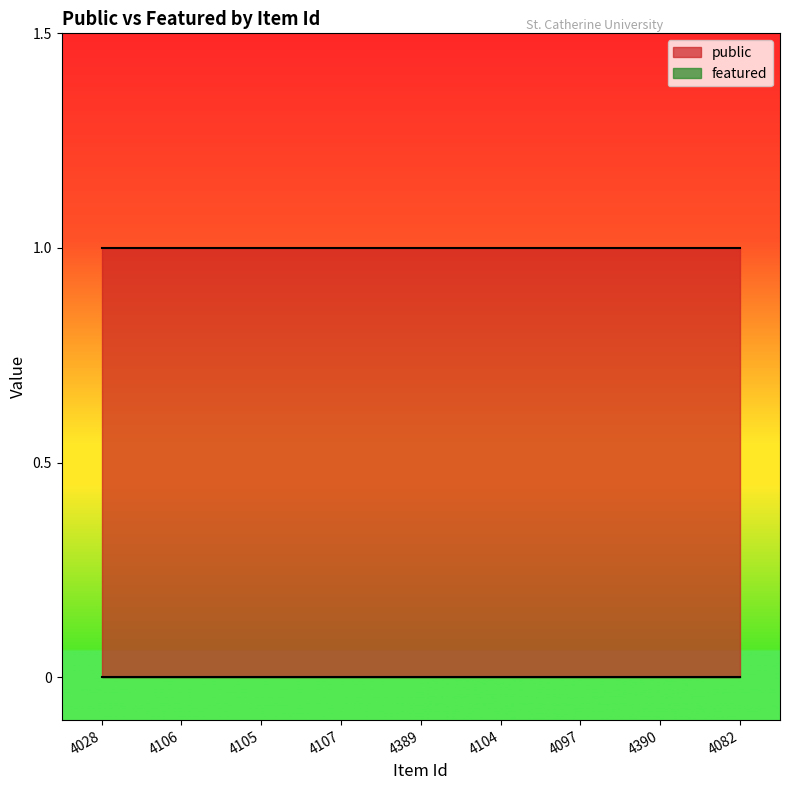

Read the public value at 4389.

1